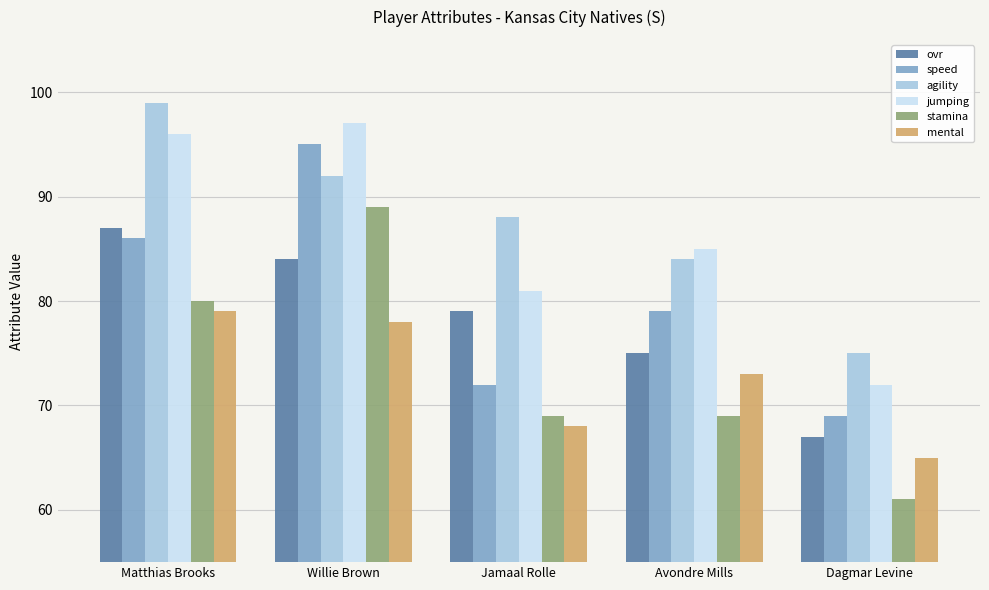

What is the value of the stamina bar at the 2nd from the left?

89